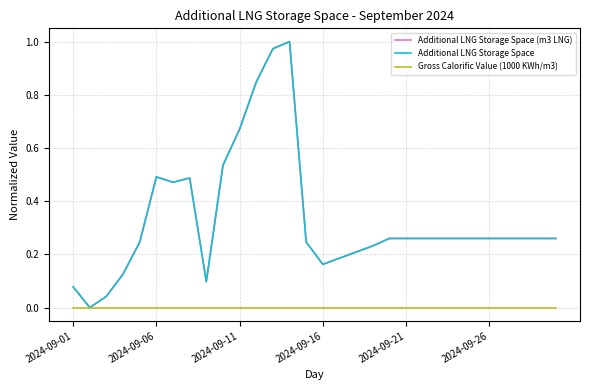

The Gross Calorific Value (1000 KWh/m3) series shows 0.0 at 2024-09-11. True or false?

True